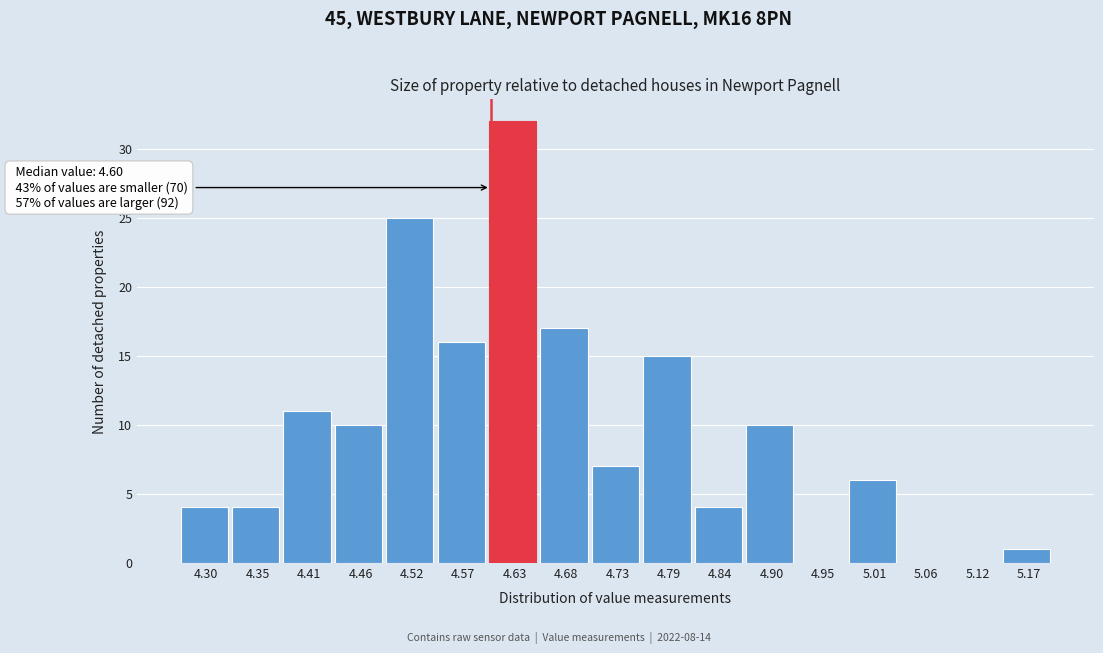

Over which range of the x-axis is the bar tallest?

4.60 to 4.65